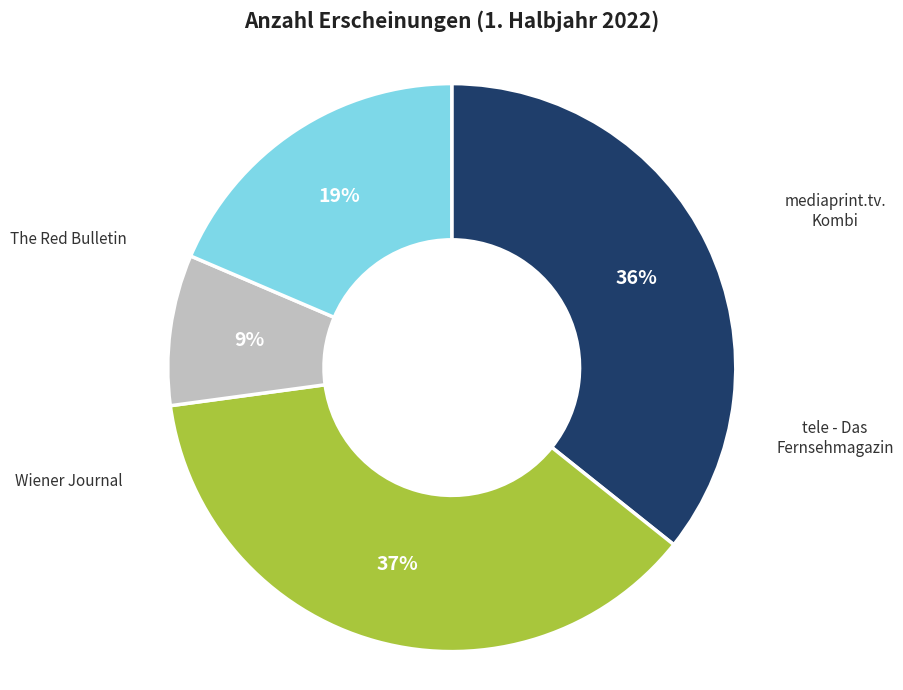

To the nearest percent, what is the average slice percentage?

25%